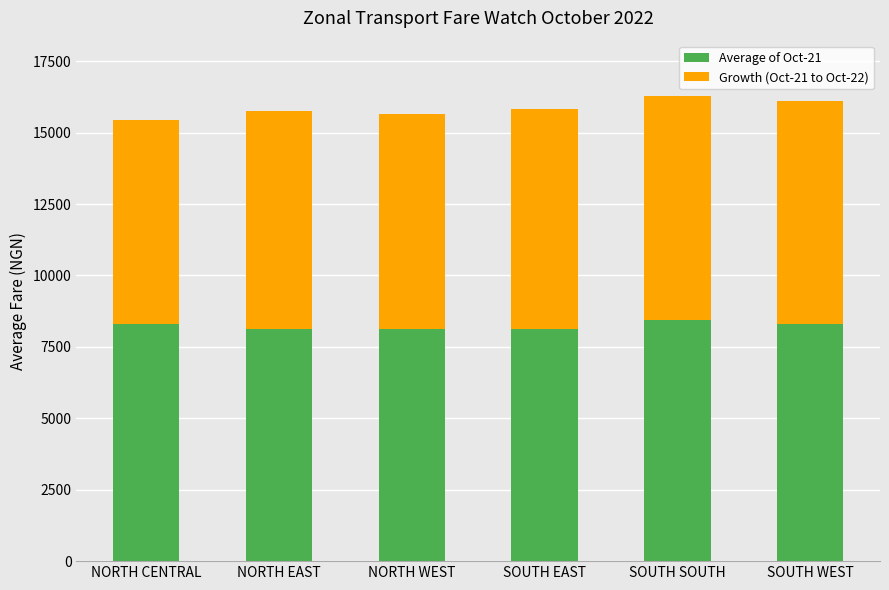

What is the lowest value of the Average of Oct-21 series?

8114.0